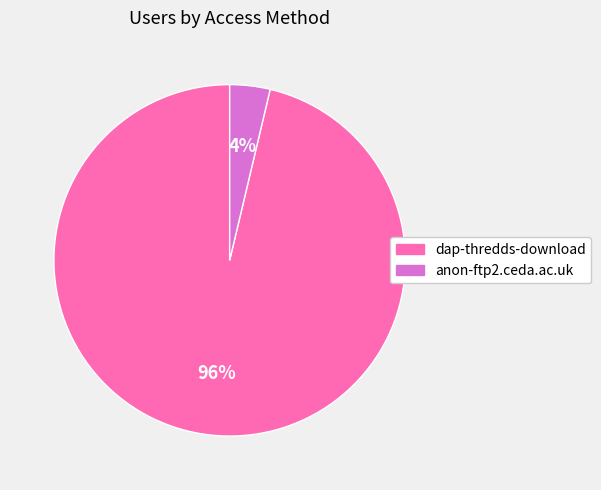

Is the sum of dap-thredds-download and anon-ftp2.ceda.ac.uk greater than half?

Yes